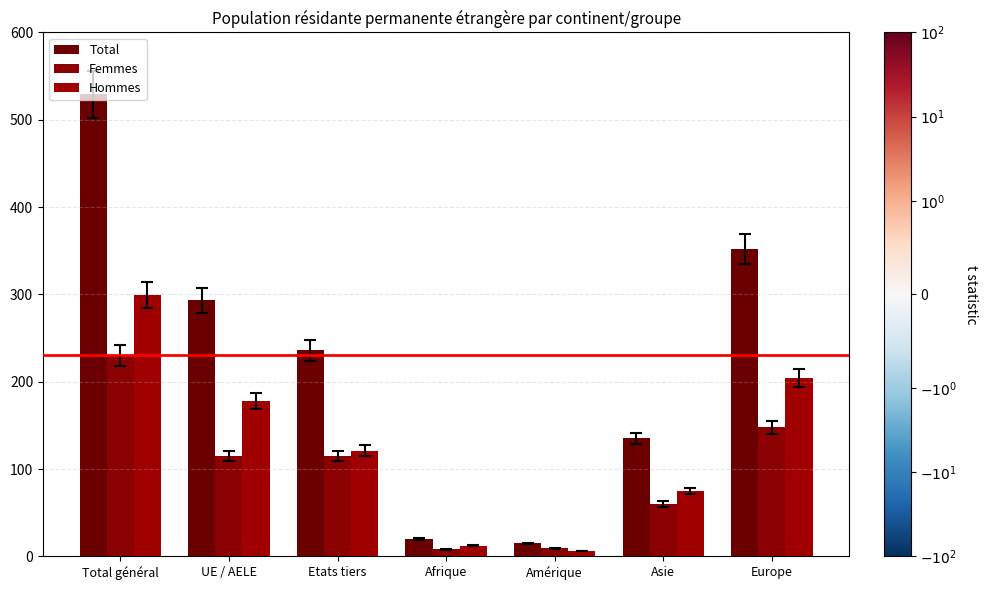

At which label is Hommes closest to 152?

UE / AELE